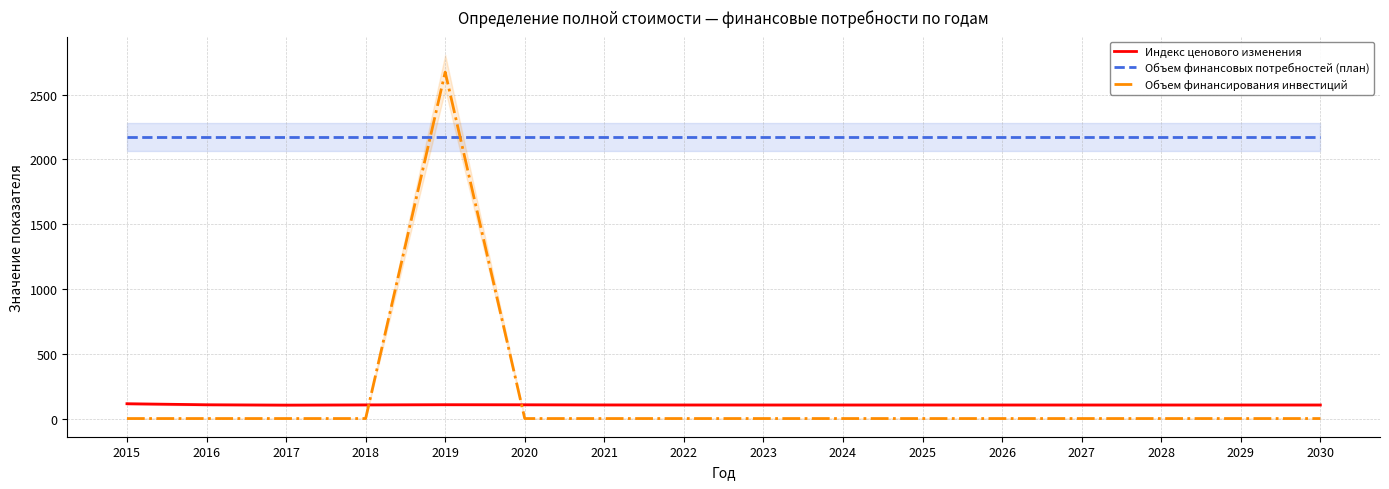

At which label does Индекс ценового изменения reach its minimum?

2017